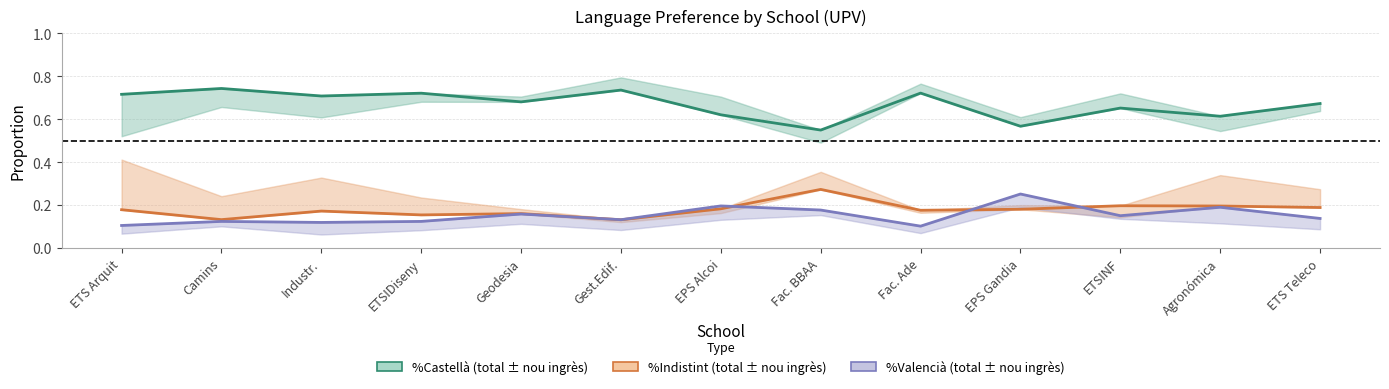

What is the difference between the highest and lowest values at ETS Teleco?

0.5